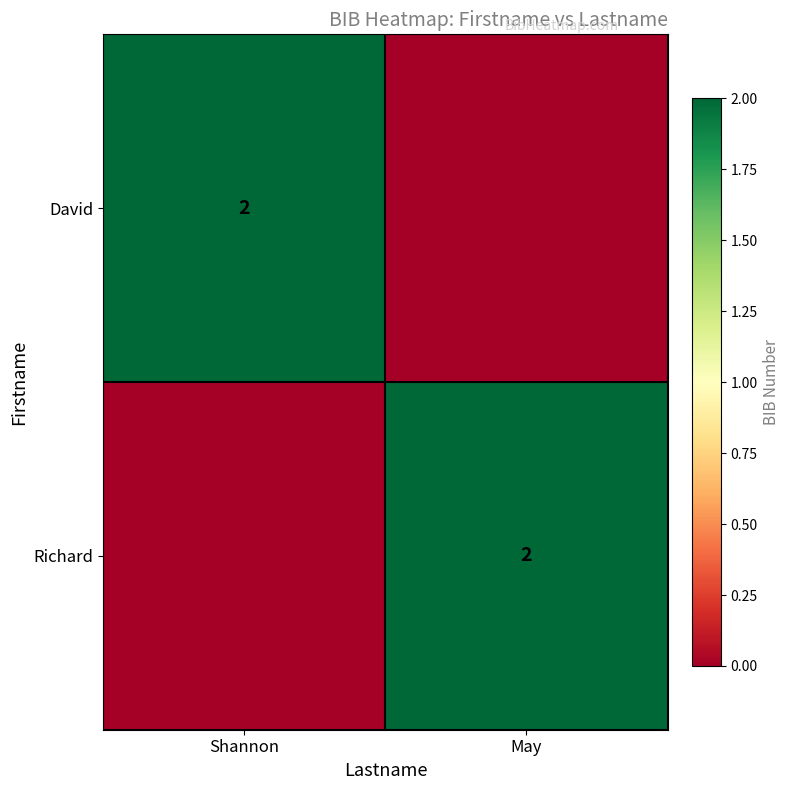

At how many categories does at least one series exceed 0?

2